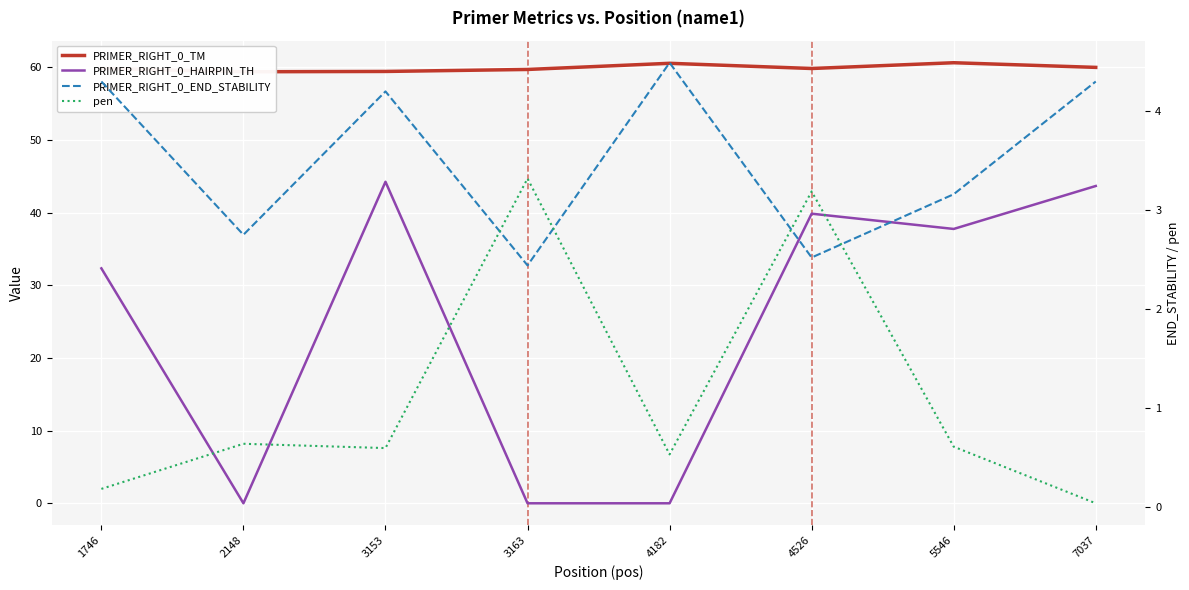

What is the difference between the second highest and second lowest values in the PRIMER_RIGHT_0_TM series?

1.1